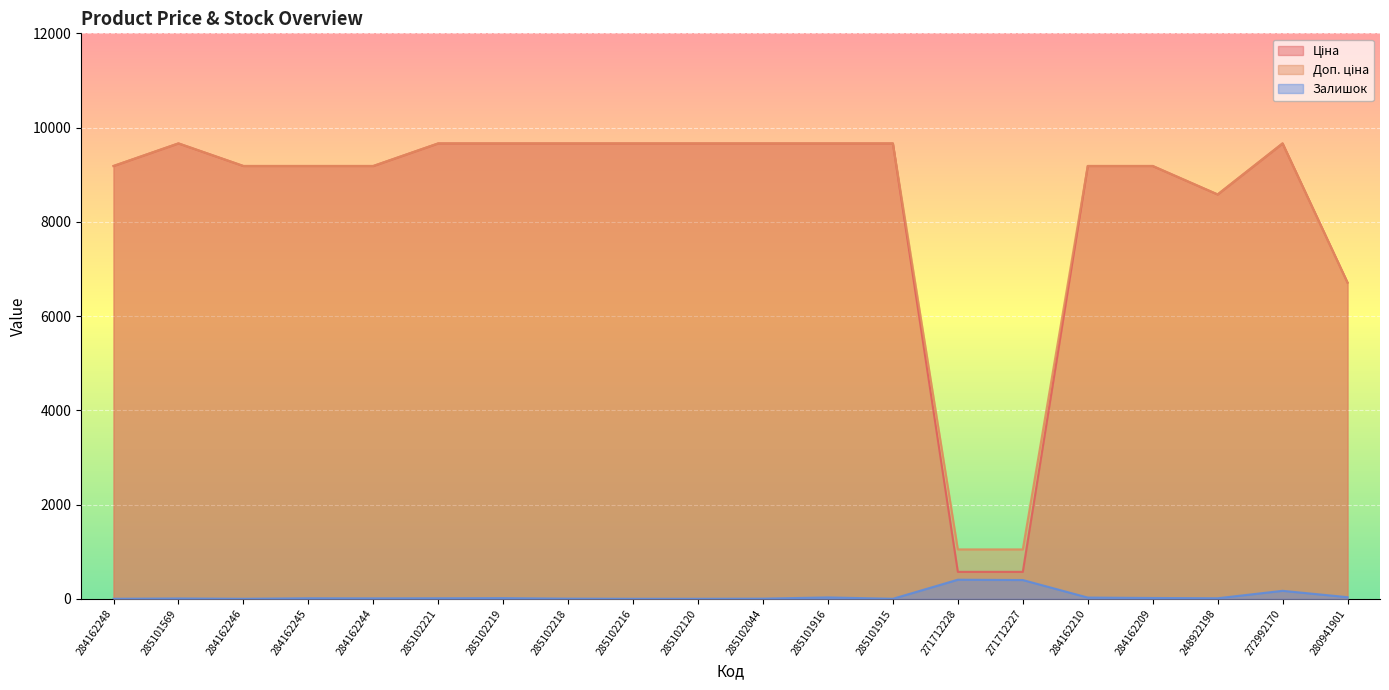

How many data points in Ціна are above 9664?

10